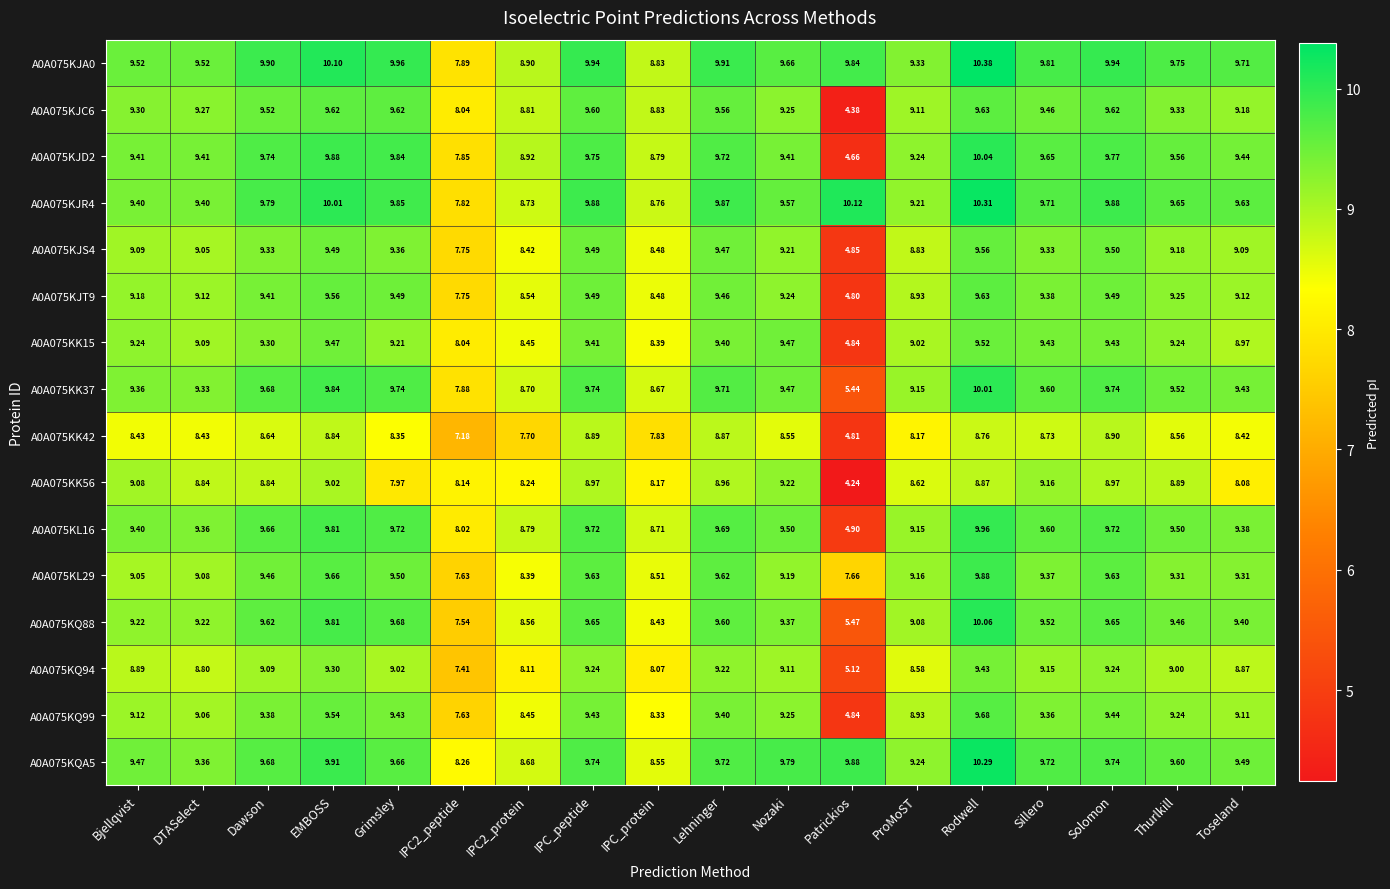

Which category has the lowest value in the A0A075KQ88 series?

Patrickios